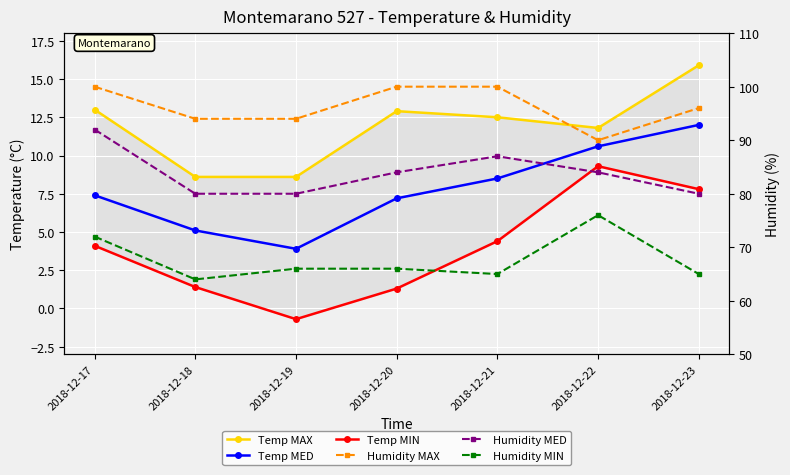

What is the maximum value for Temp MAX?

15.9